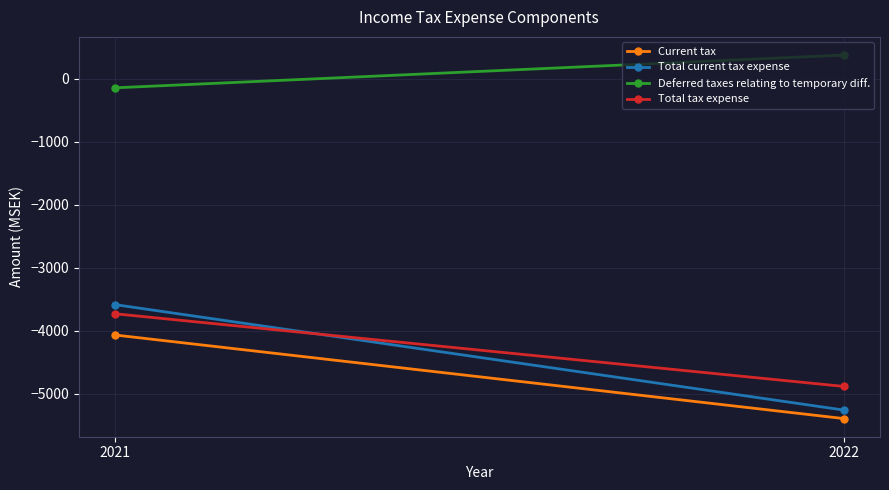

What is the greatest value displayed?

375